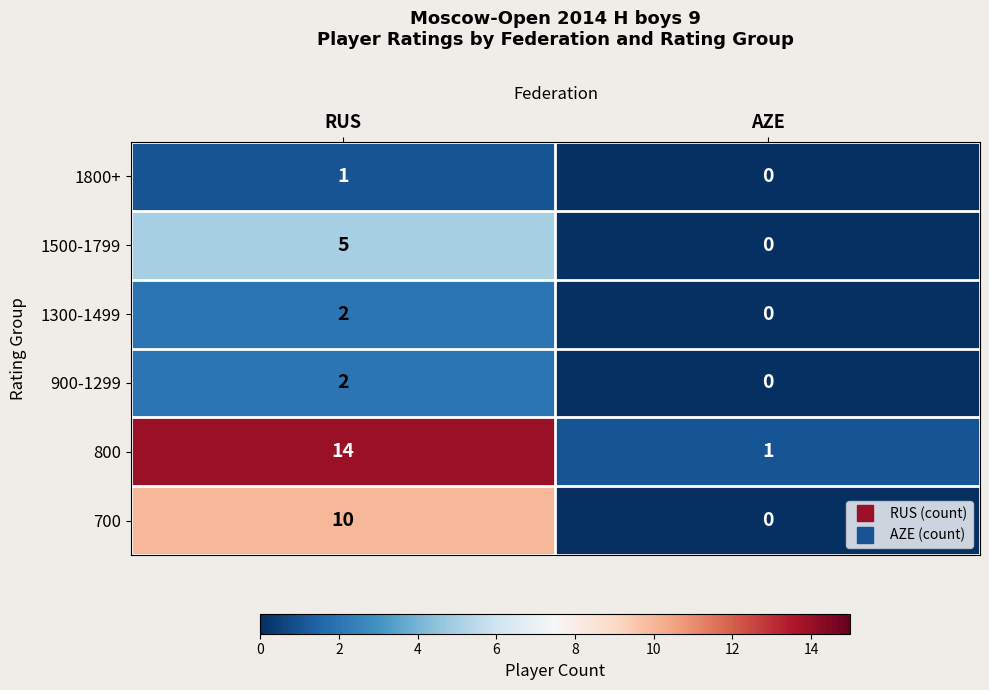

Which series changed the most between RUS and AZE?

800